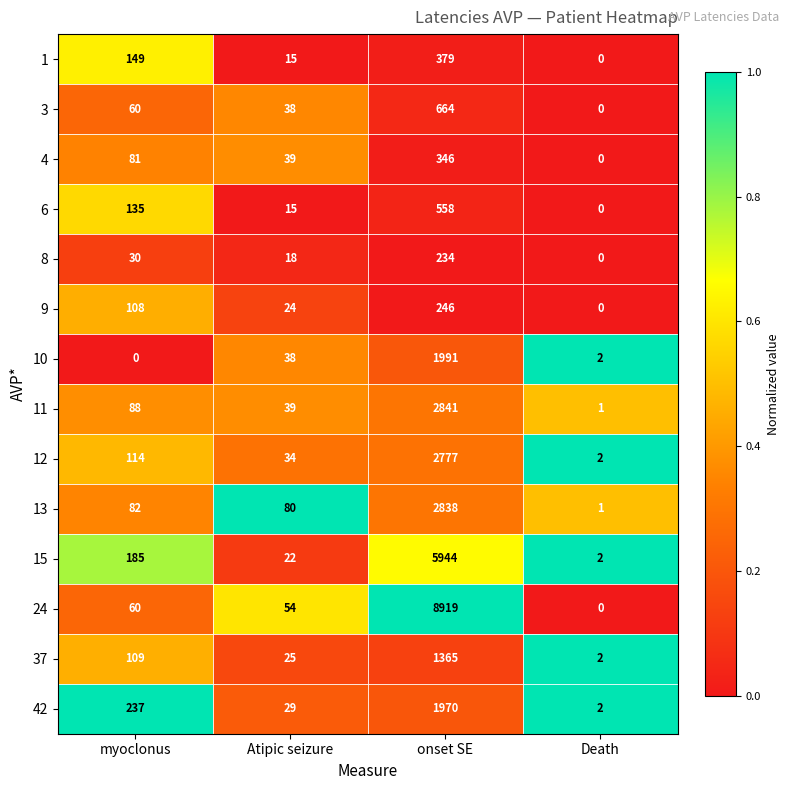

Count the number of data series in this chart.

14